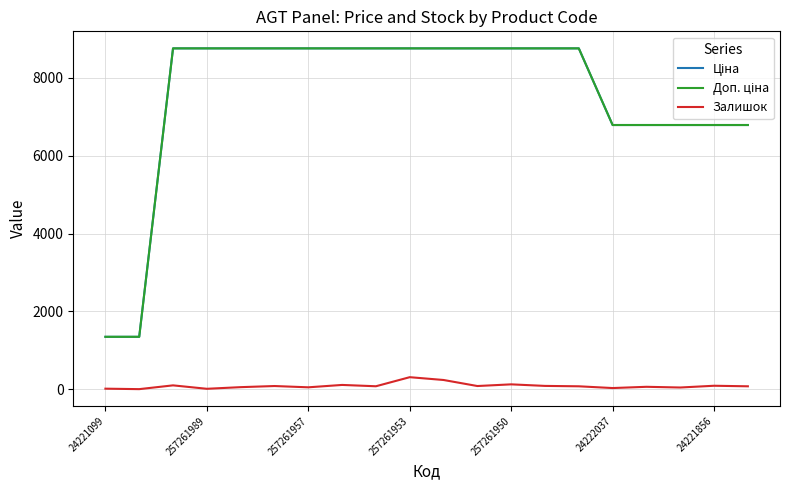

What is the greatest value displayed?

8755.5